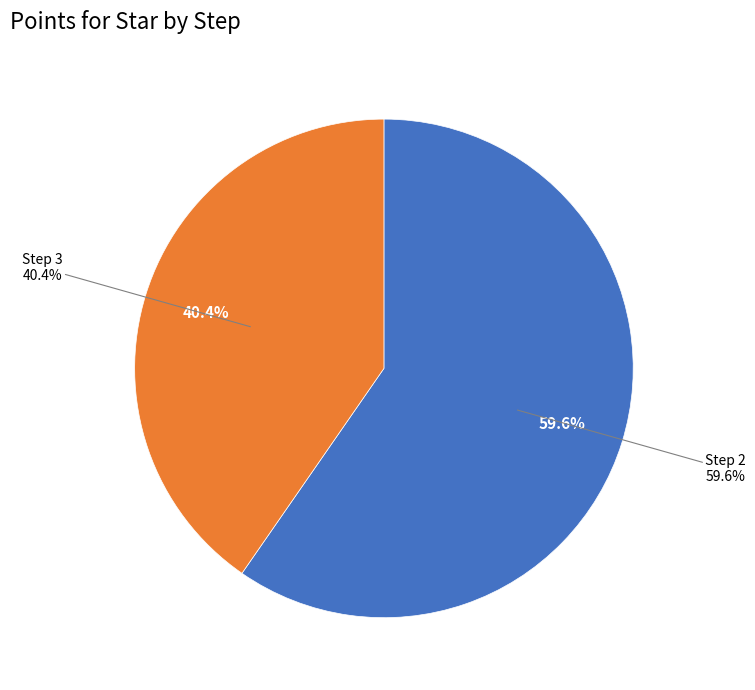

True or false: 4 accounts for 19% of the total.

False